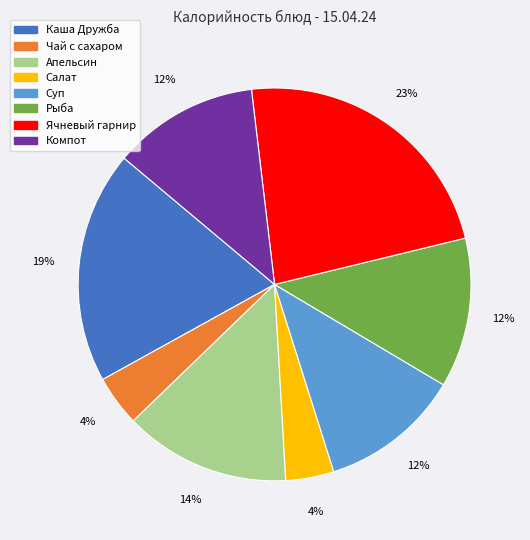

Is the sum of Ячневый гарнир and Рыба greater than half?

No